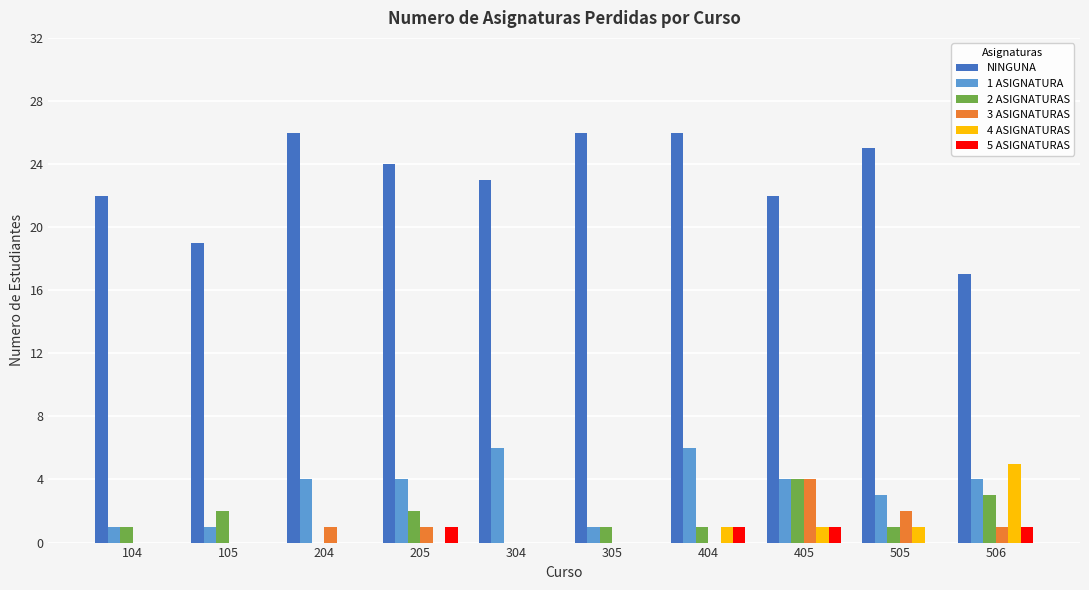

What is the greatest value displayed?

26